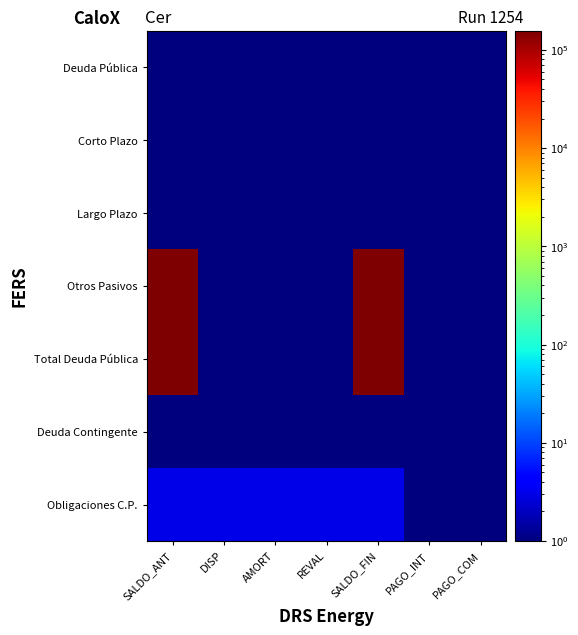

Between AMORT and PAGO_INT, which series saw the biggest shift?

Obligaciones C.P.